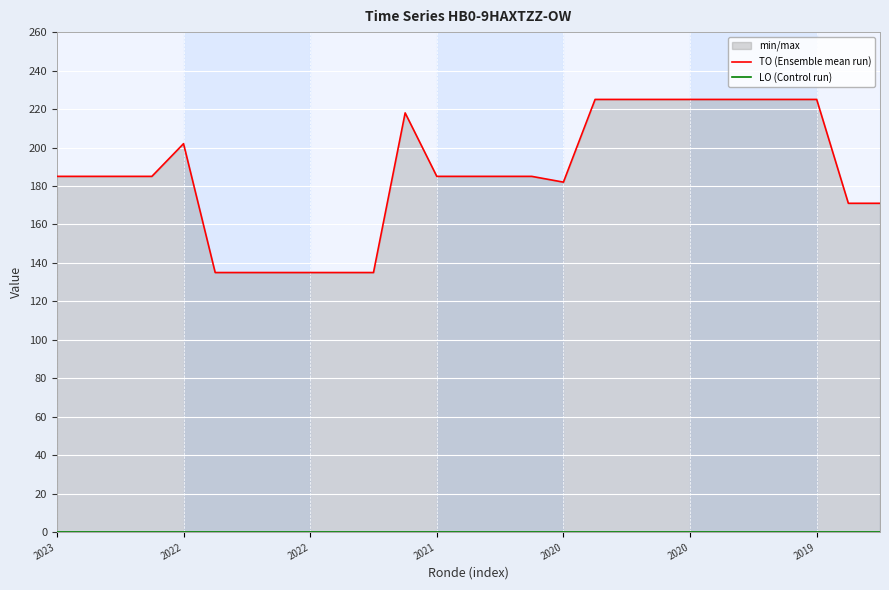

Is it true that TO (Ensemble mean run) equals 225 at 22?

True